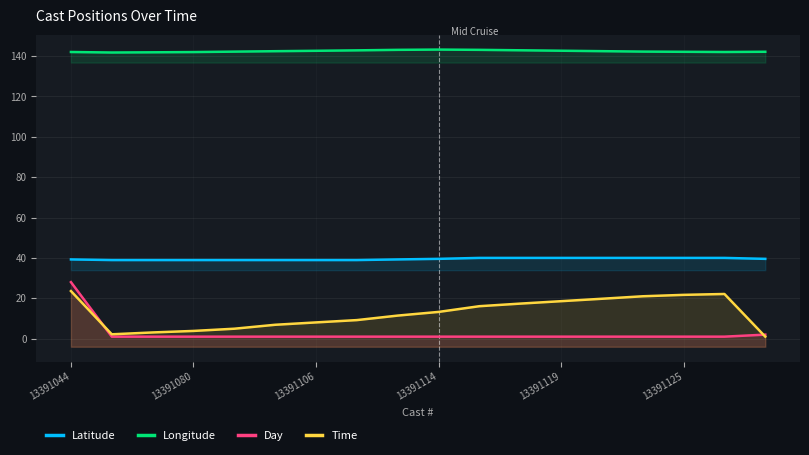

Reading left to right, transcribe all the data shown in this chart.

Latitude: 39.2	38.9	38.9	38.9	38.9	38.9	38.9	38.9	39.2	39.5	40.0	40.0	40.0	40.0	40.0	40.0	40.0	39.5
Longitude: 142.0	141.7	141.8	141.9	142.2	142.4	142.6	142.8	143.1	143.2	143.1	142.8	142.6	142.4	142.2	142.1	142.0	142.1
Day: 28.0	1.0	1.0	1.0	1.0	1.0	1.0	1.0	1.0	1.0	1.0	1.0	1.0	1.0	1.0	1.0	1.0	2.0
Time: 23.6	2.2	3.1	3.8	4.9	6.9	8.1	9.2	11.4	13.2	16.1	17.4	18.6	19.8	21.0	21.7	22.1	1.0